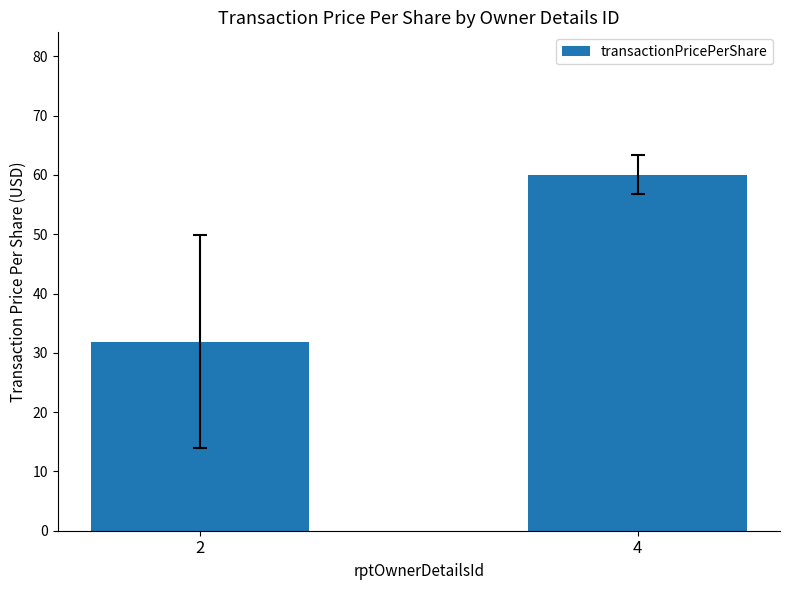

Reading left to right, extract all data points from this chart.

2=31.9	4=60.0